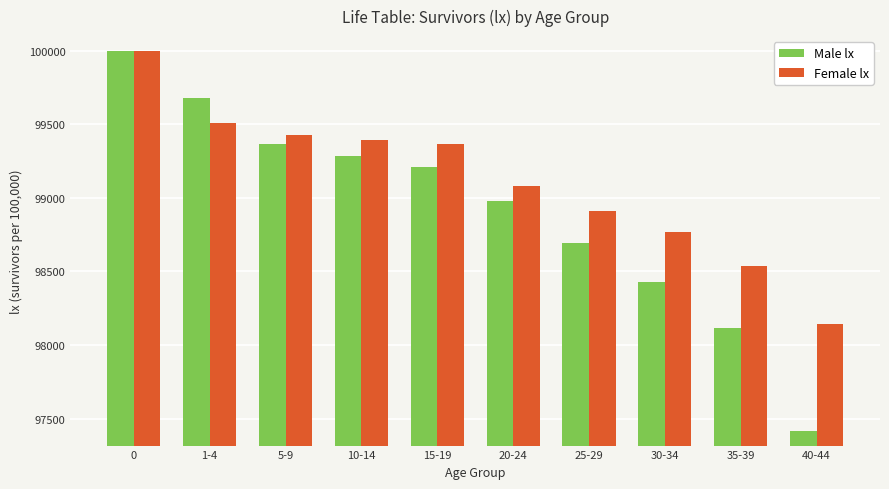

True or false: Female lx has a value of 145615 at 30-34.

False